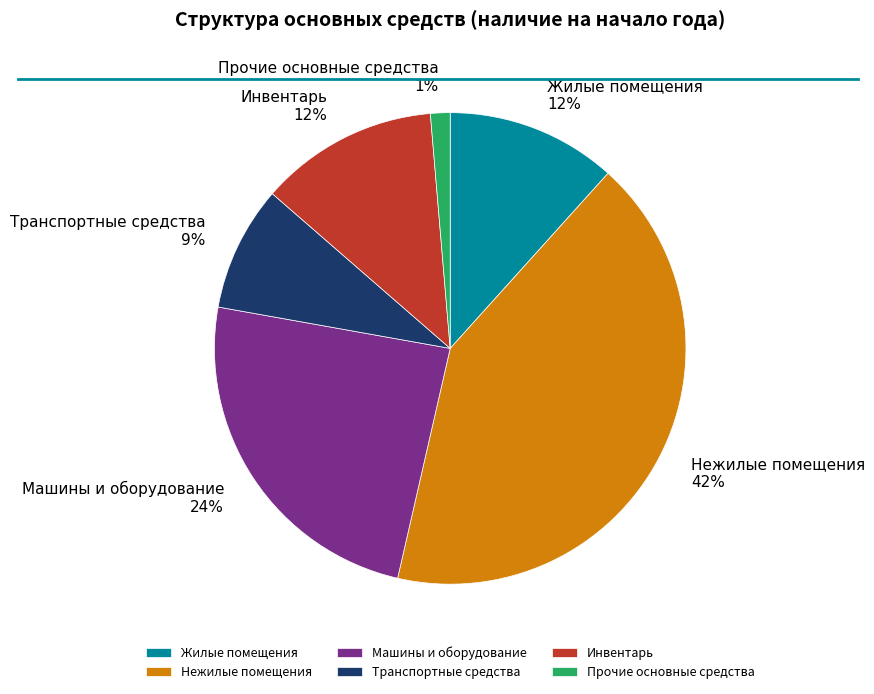

Does Инвентарь account for over 50% of the chart?

No